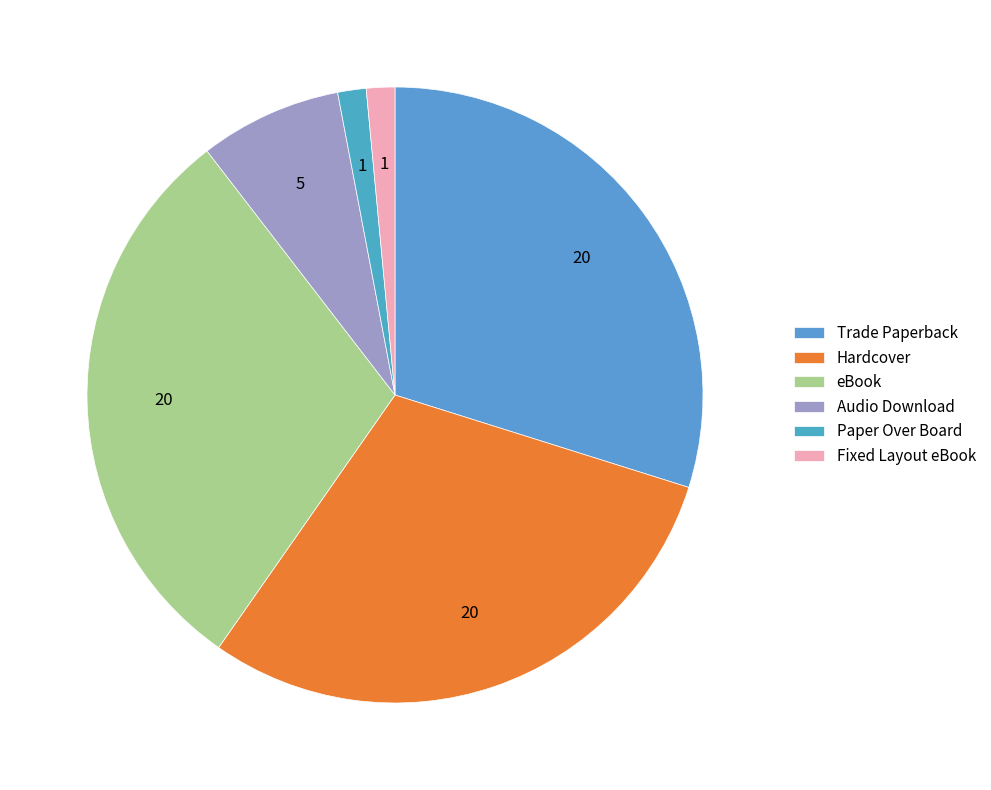

Rank the categories by value from highest to lowest.

Trade Paperback, Hardcover, eBook, Audio Download, Paper Over Board, Fixed Layout eBook